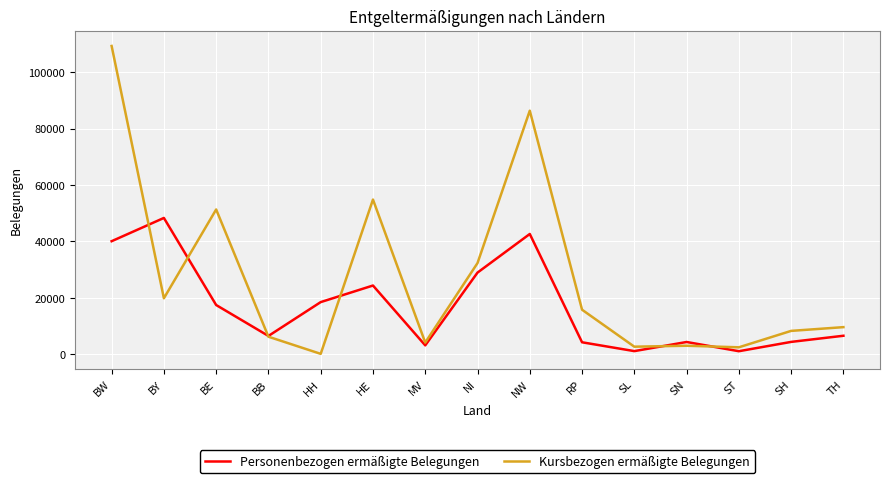

Rank the series by their maximum value, from highest to lowest.

Kursbezogen ermäßigte Belegungen, Personenbezogen ermäßigte Belegungen